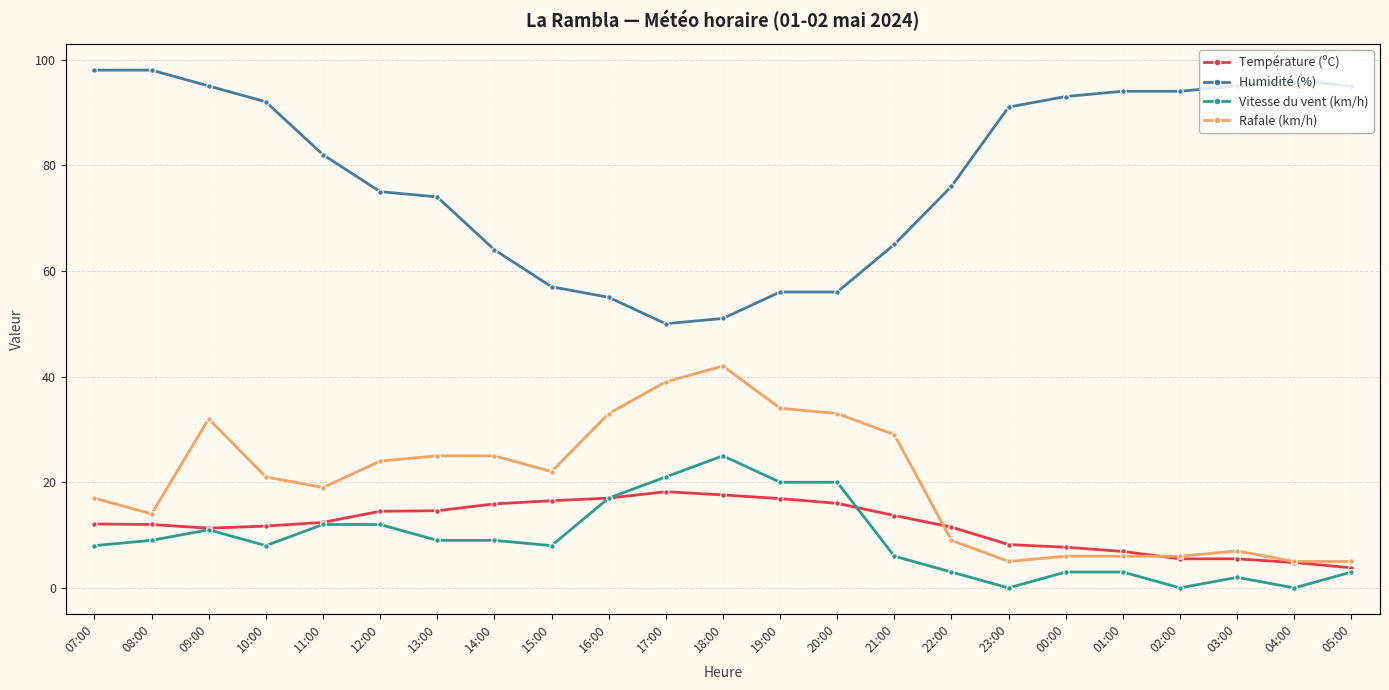

Reading left to right, list all the values displayed in this chart.

Température (ºC): 12.1	12.0	11.3	11.7	12.4	14.5	14.6	15.9	16.5	17.0	18.2	17.6	16.9	16.0	13.7	11.5	8.2	7.7	6.9	5.5	5.5	4.8	3.8
Humidité (%): 98.0	98.0	95.0	92.0	82.0	75.0	74.0	64.0	57.0	55.0	50.0	51.0	56.0	56.0	65.0	76.0	91.0	93.0	94.0	94.0	95.0	96.0	95.0
Vitesse du vent (km/h): 8.0	9.0	11.0	8.0	12.0	12.0	9.0	9.0	8.0	17.0	21.0	25.0	20.0	20.0	6.0	3.0	0.0	3.0	3.0	0.0	2.0	0.0	3.0
Rafale (km/h): 17.0	14.0	32.0	21.0	19.0	24.0	25.0	25.0	22.0	33.0	39.0	42.0	34.0	33.0	29.0	9.0	5.0	6.0	6.0	6.0	7.0	5.0	5.0